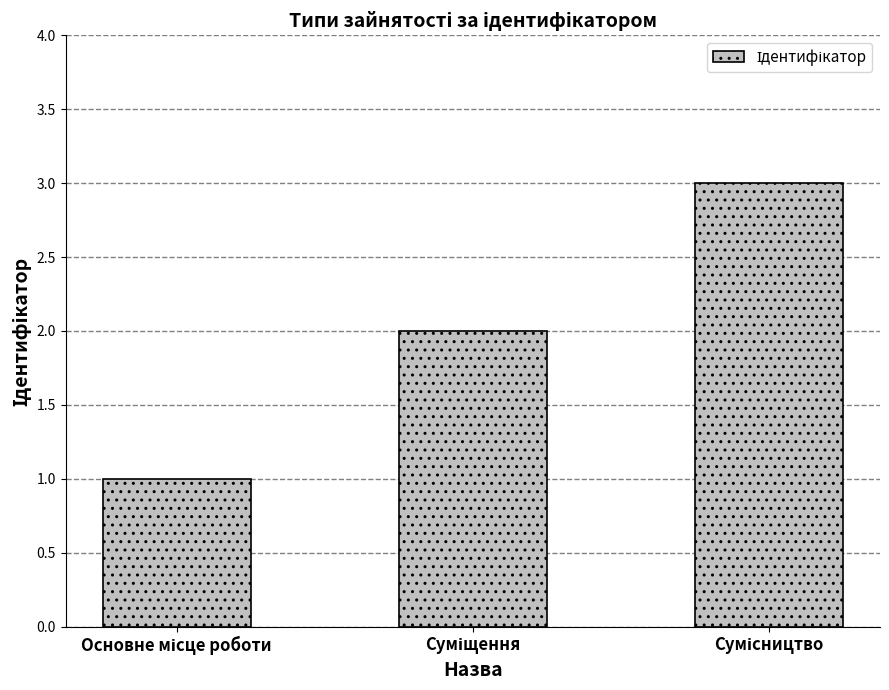

What is the difference between the second highest and minimum values?

1